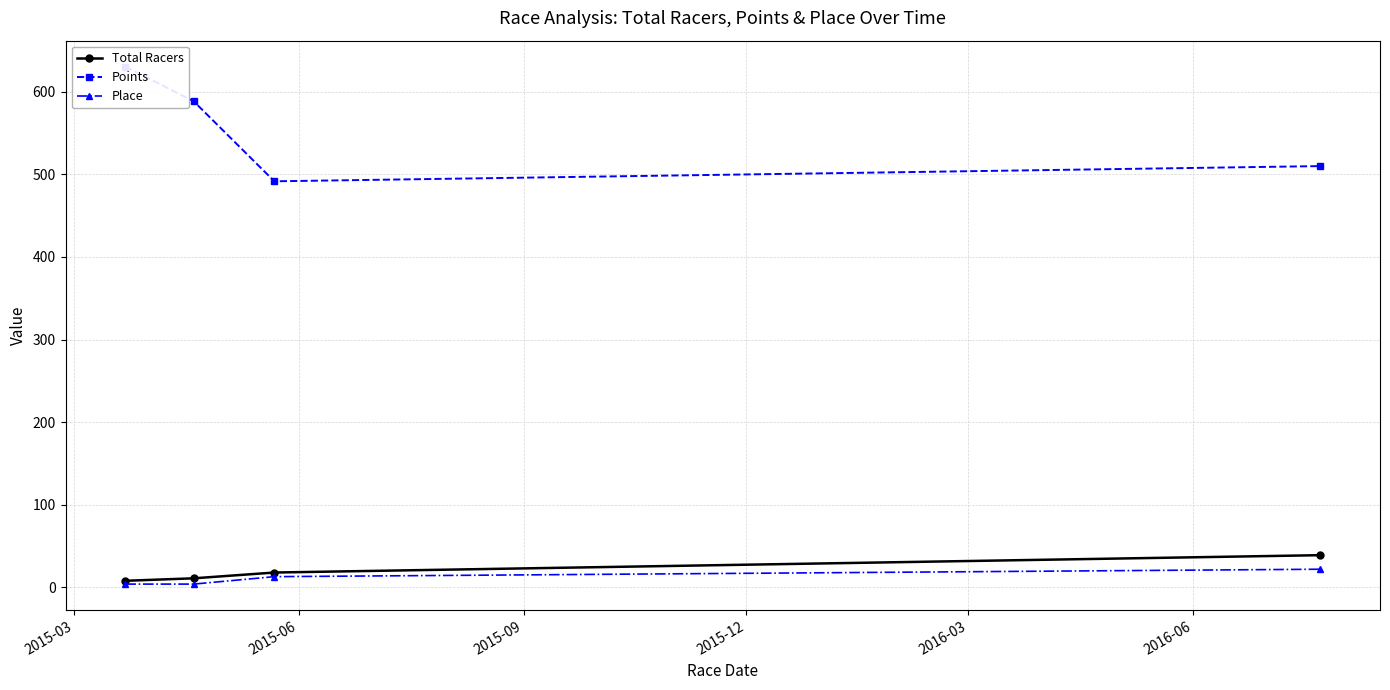

What is the highest value of the Total Racers series?

39